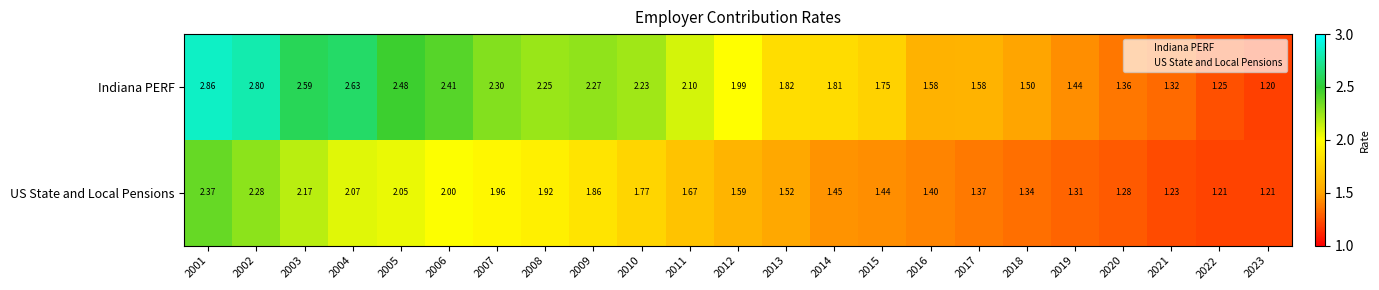

Rank the series at 2010 from highest to lowest value.

Indiana PERF, US State and Local Pensions